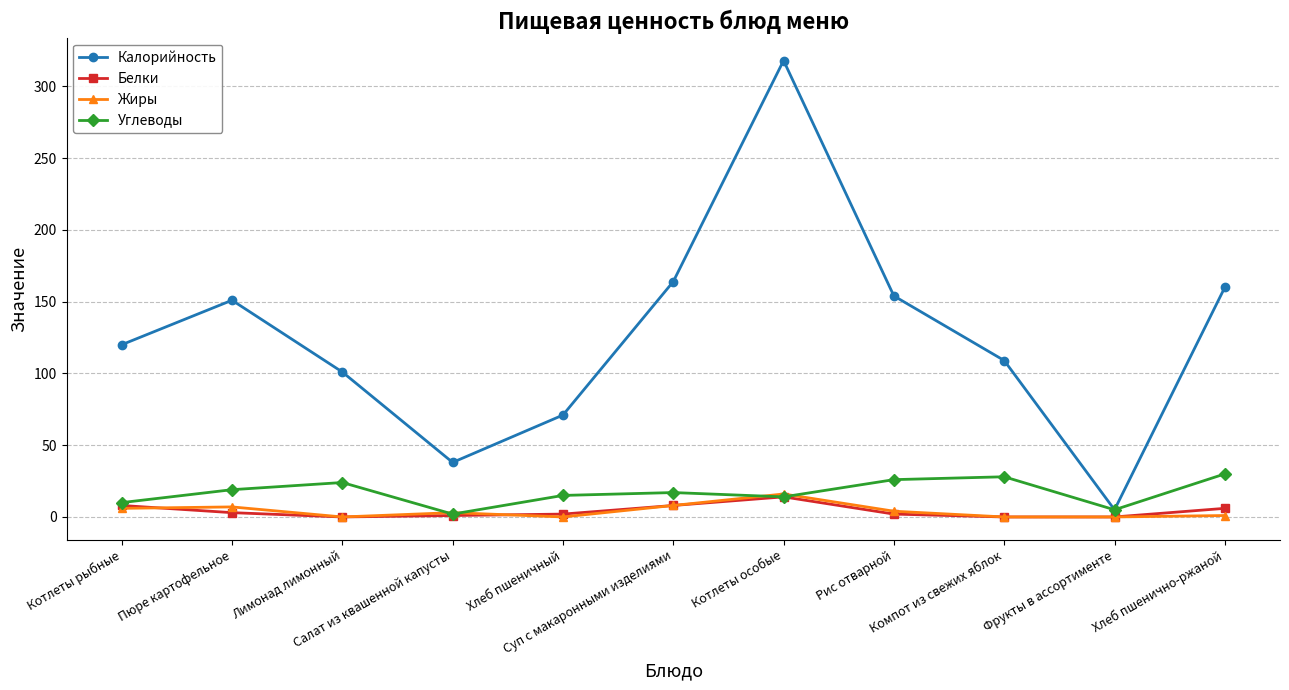

What is the maximum value for Углеводы?

30